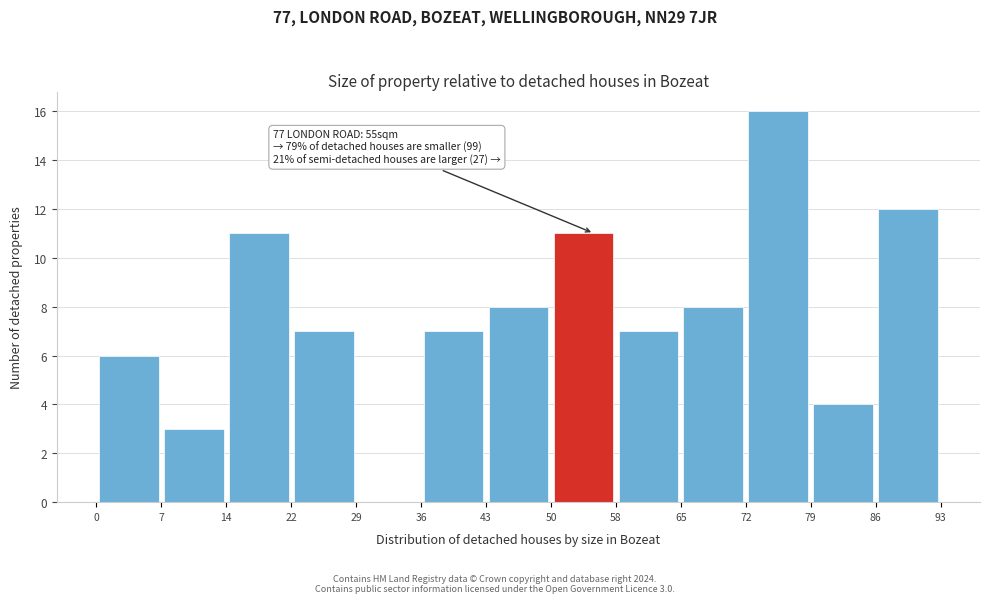

Over which range of the x-axis is the bar tallest?

72 to 79